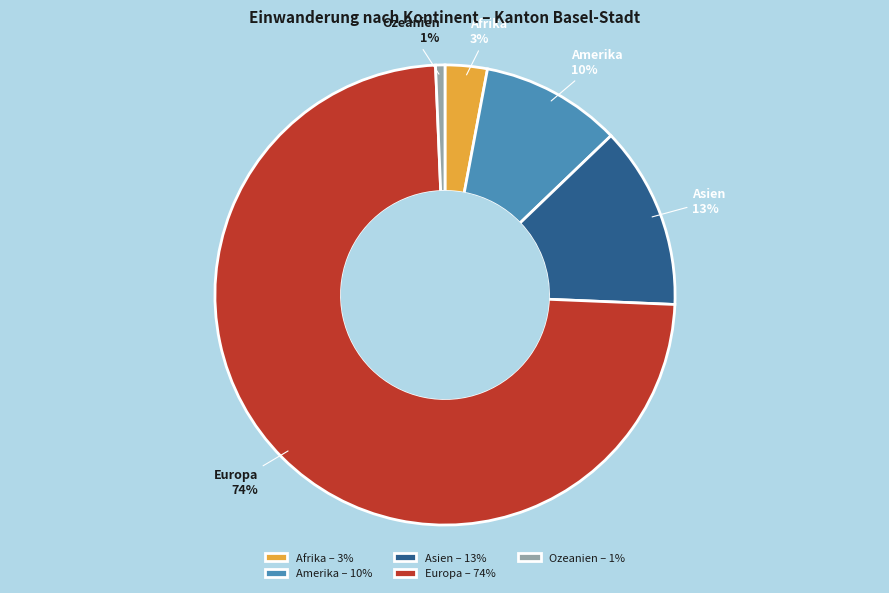

How many segments does this pie chart have?

5